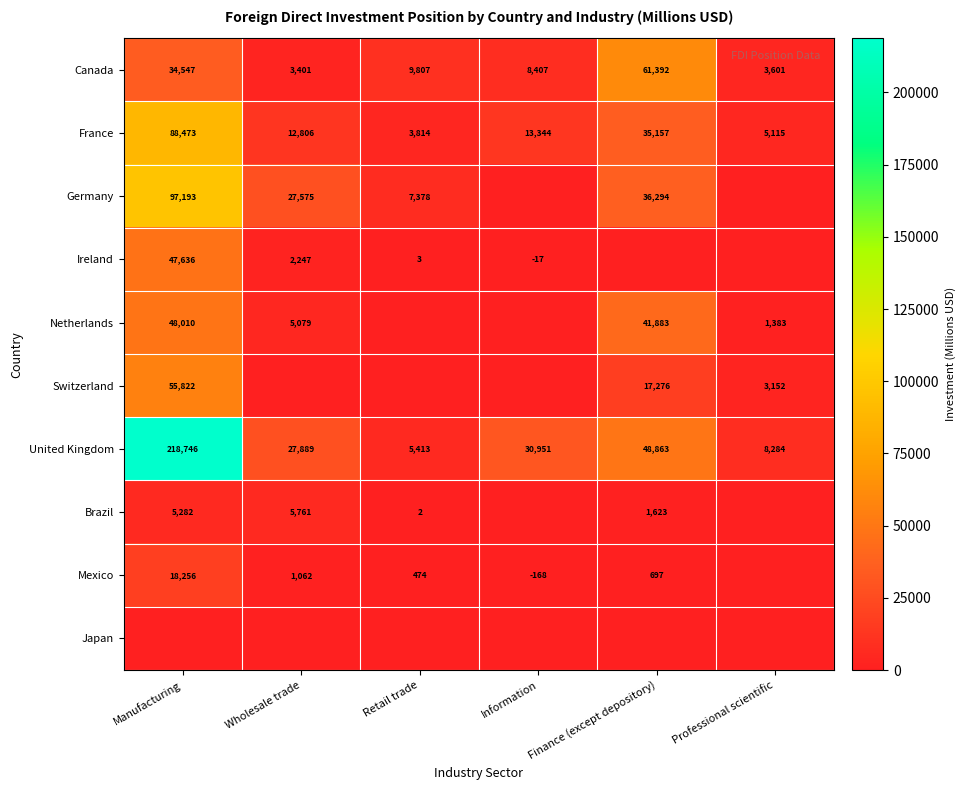

The value of Brazil at Manufacturing is 5282. True or false?

True